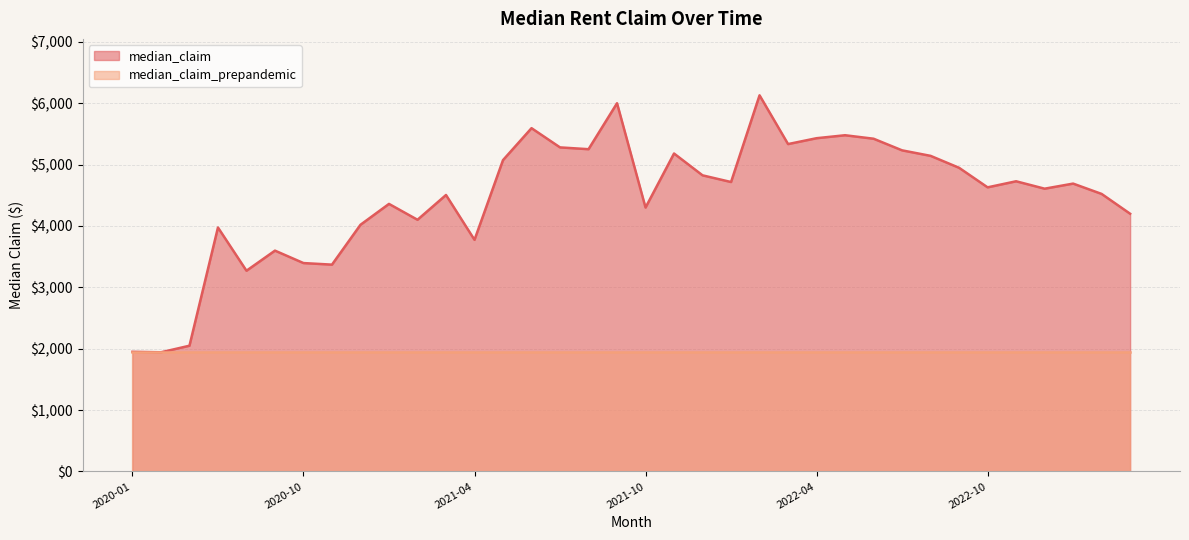

Rank the series by their average value, from highest to lowest.

median_claim, median_claim_prepandemic